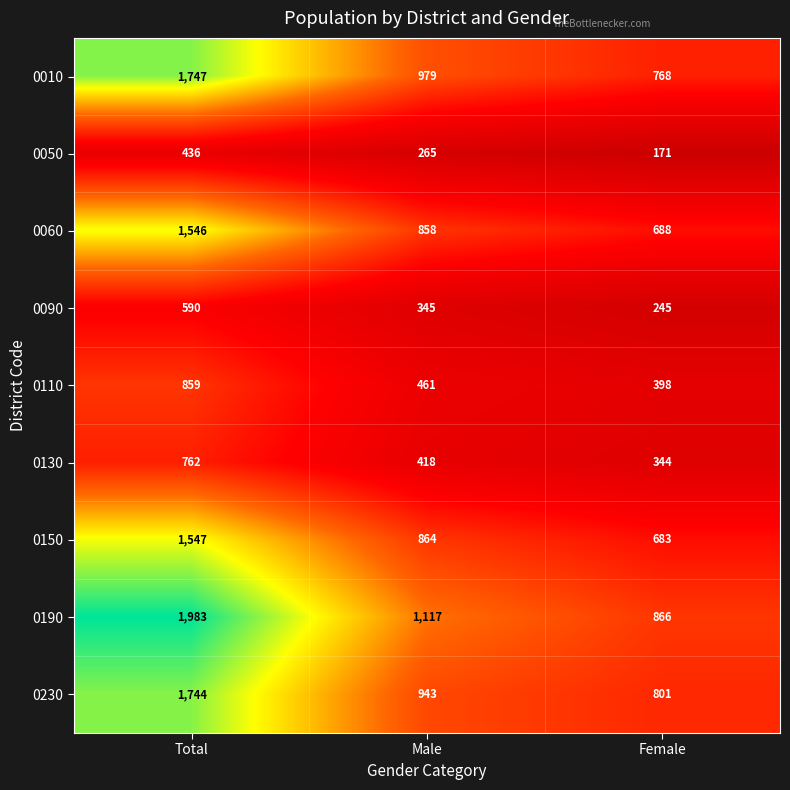

What is the total value across all series at Female?

4964